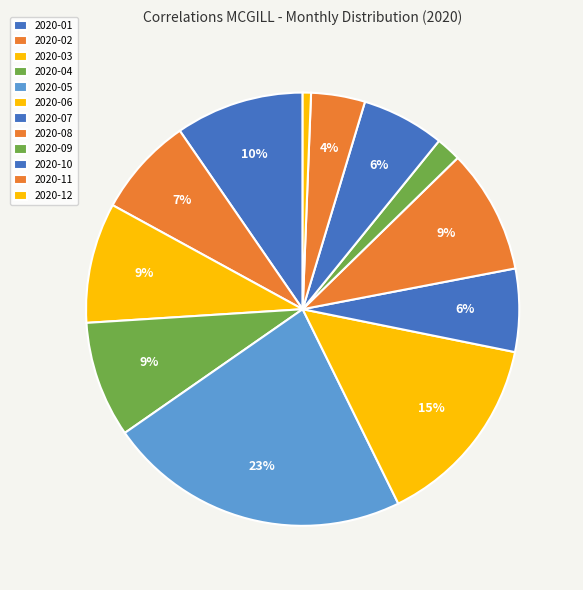

Is the sum of 2020-11 and 2020-05 greater than half?

No